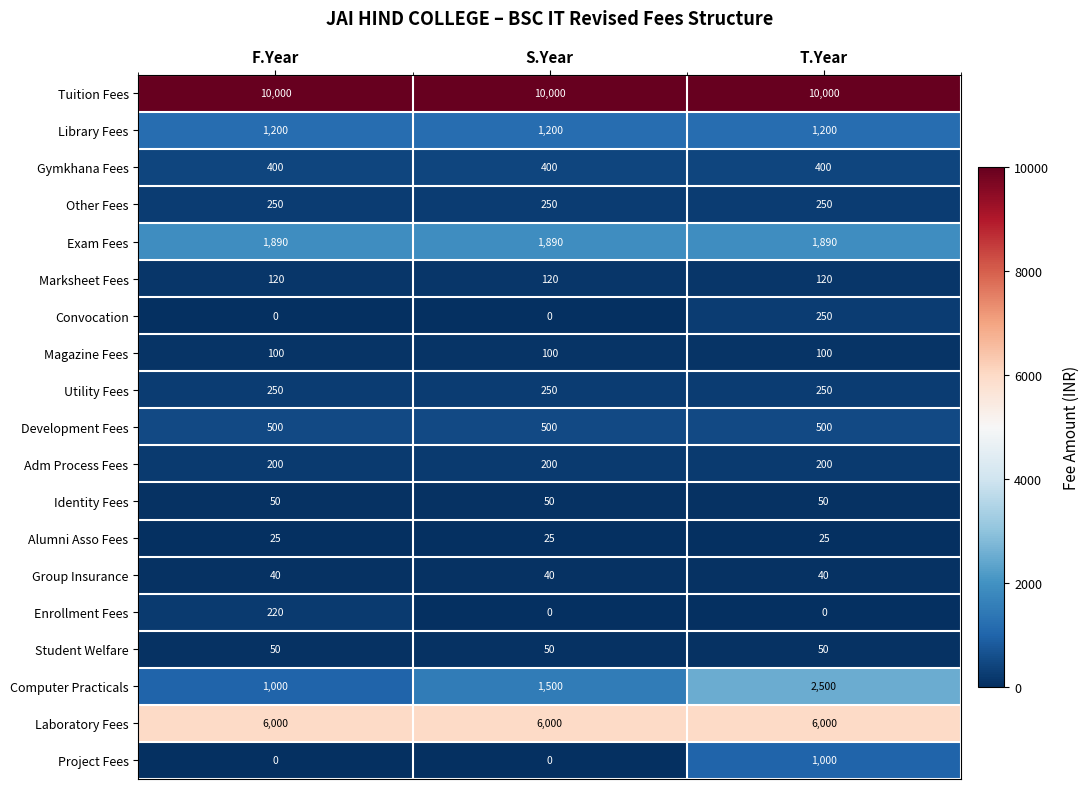

Read the Identity Fees value at F.Year.

50